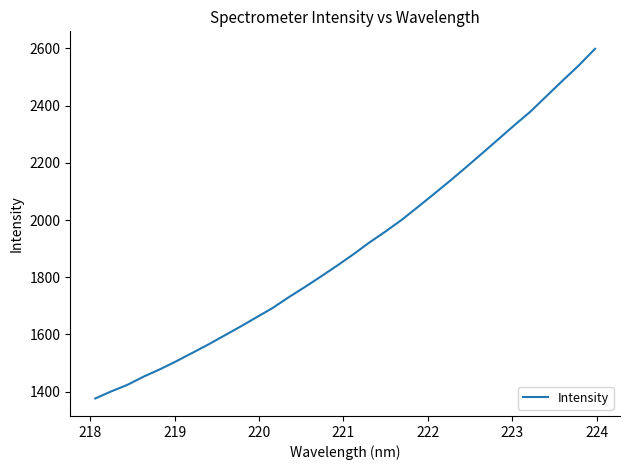

What is the maximum value shown in the chart?

2598.4